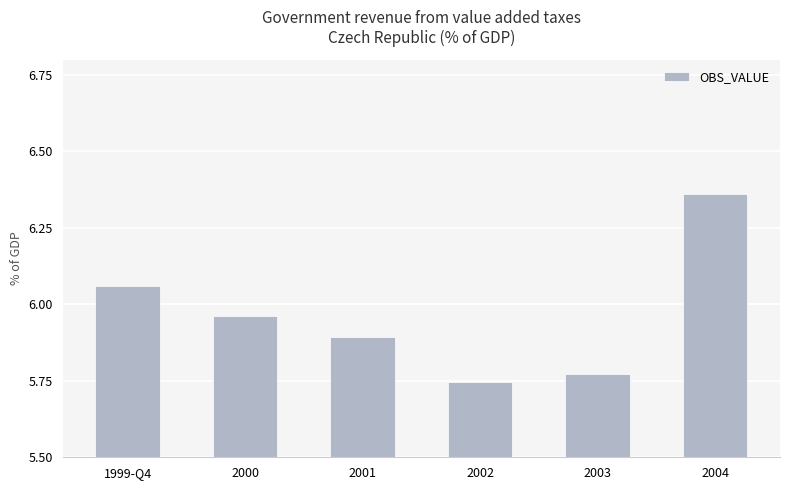

List the labels in order of value, smallest first.

2002, 2003, 2001, 2000, 1999-Q4, 2004